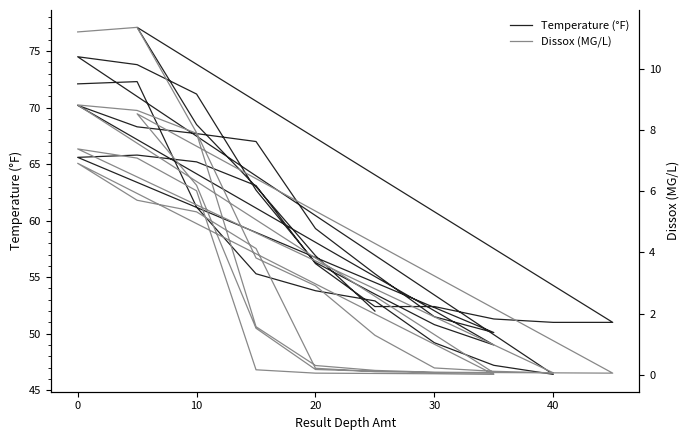

List the series in order of their peak value, highest first.

Temperature (°F), Dissox (MG/L)